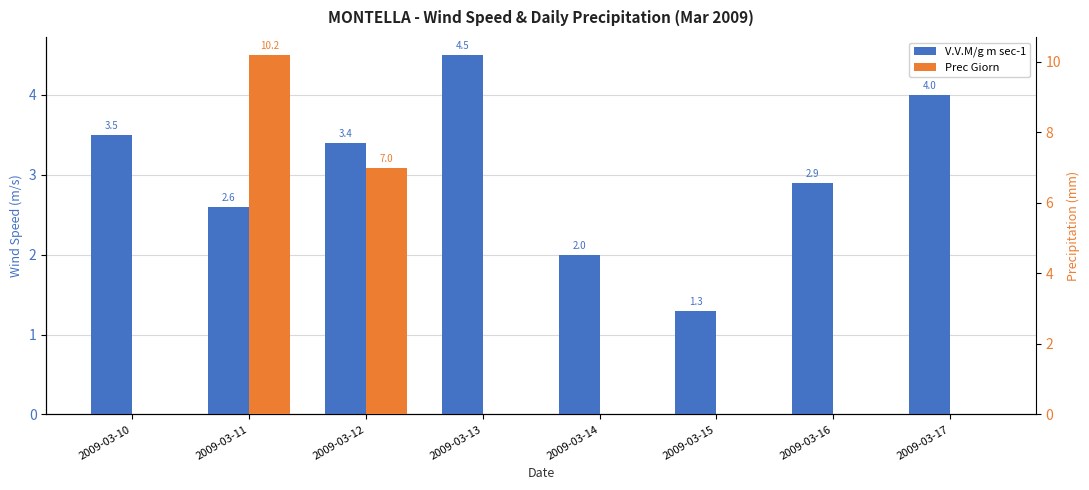

Which category has the highest value in the V.V.M/g m sec-1 series?

2009-03-13